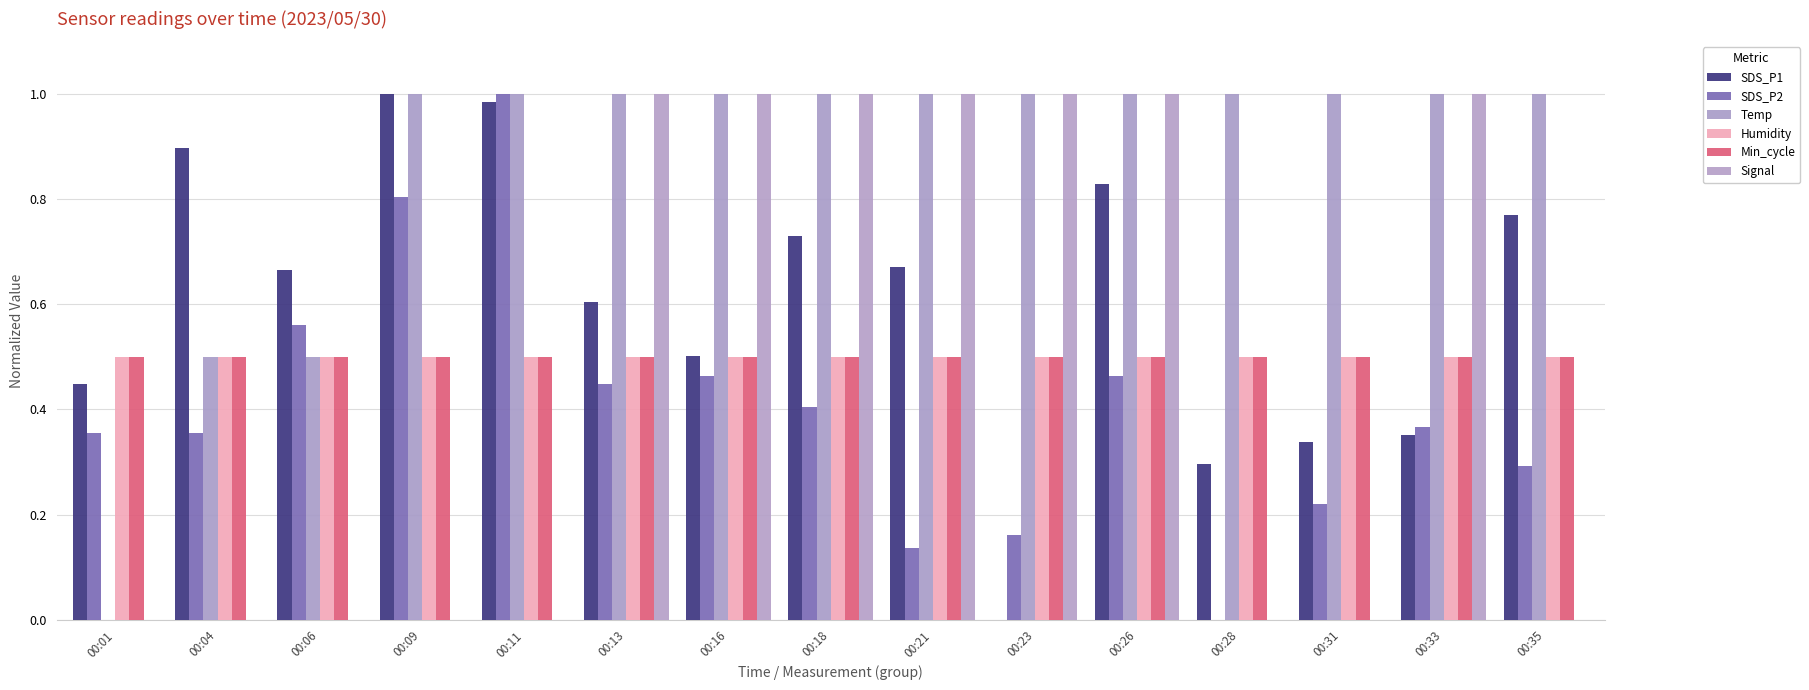

How many categories are shown in the chart?

15